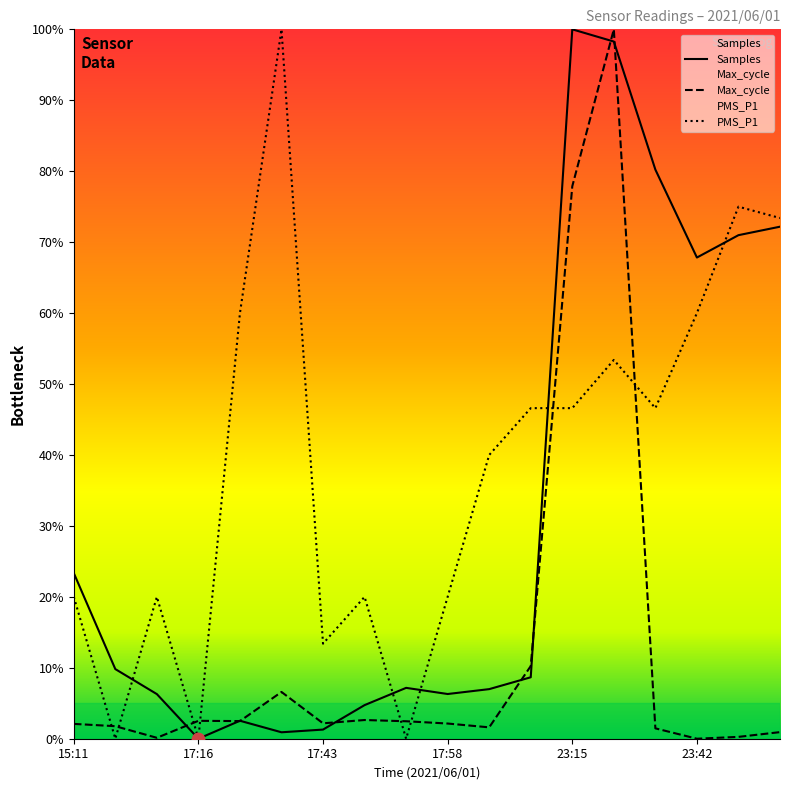

At how many categories does at least one series exceed 51?

8